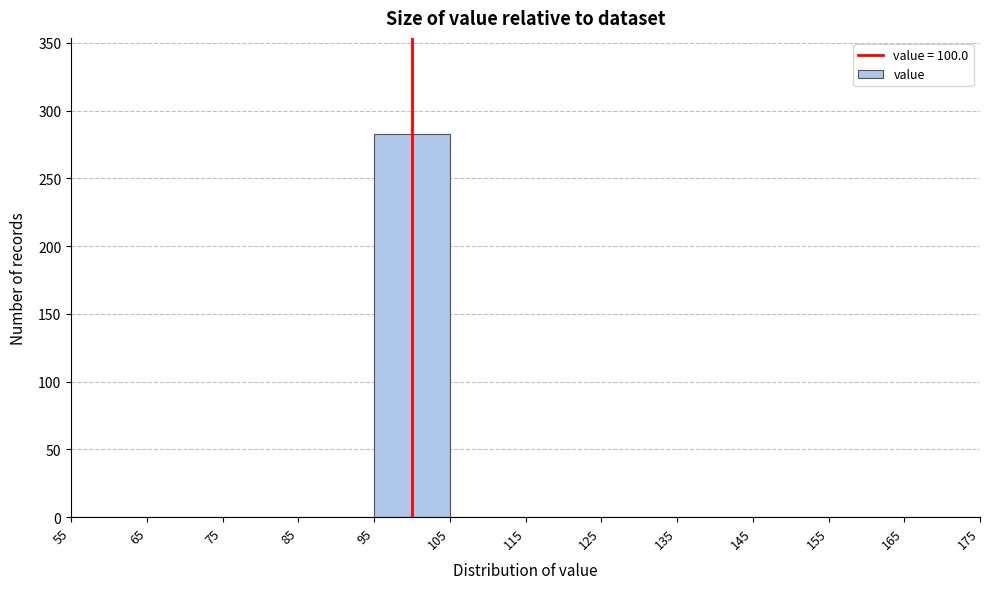

Over which range of the x-axis is the bar tallest?

95 to 105